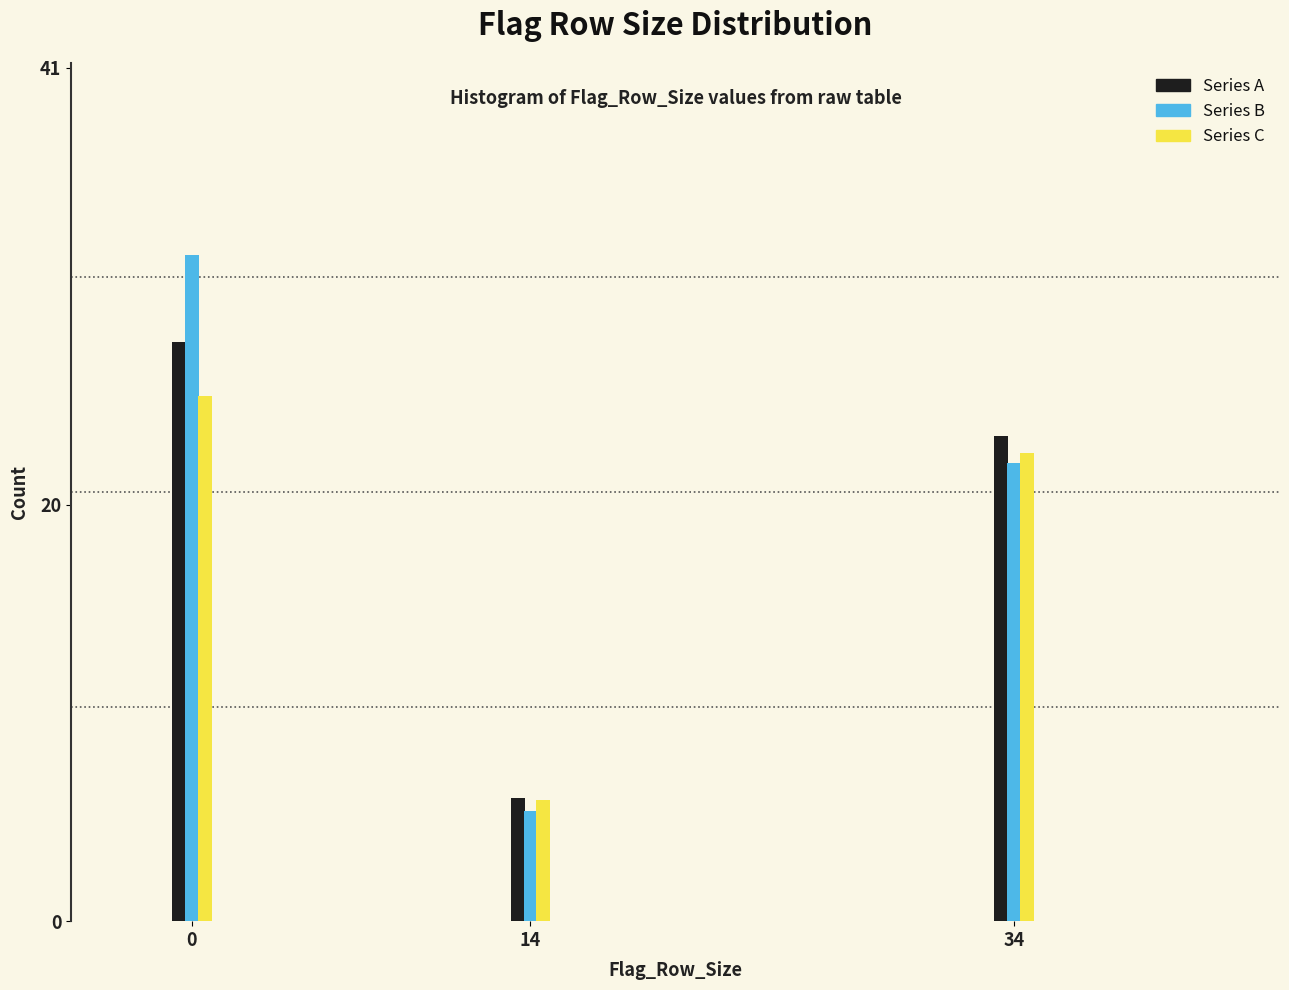

Reading left to right, transcribe all the data shown in this chart.

Series A: 27.8	5.9	23.3
Series B: 32.0	5.3	22.0
Series C: 25.2	5.8	22.5